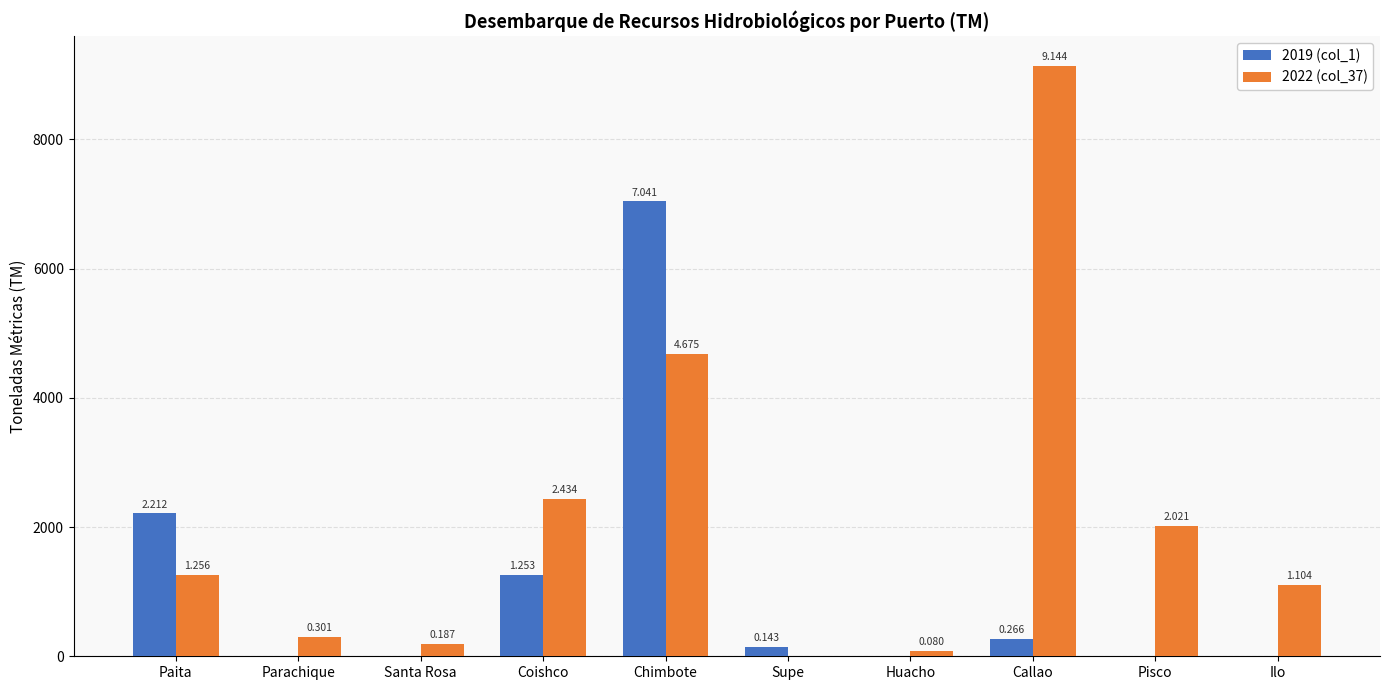

Reading right to left, transcribe all the data shown in this chart.

2019 (col_1): 0.0	0.0	266.3	0.0	143.0	7041.1	1252.7	0.0	0.0	2211.6
2022 (col_37): 1104.0	2020.7	9144.5	79.8	0.0	4675.2	2434.0	187.3	301.4	1256.4